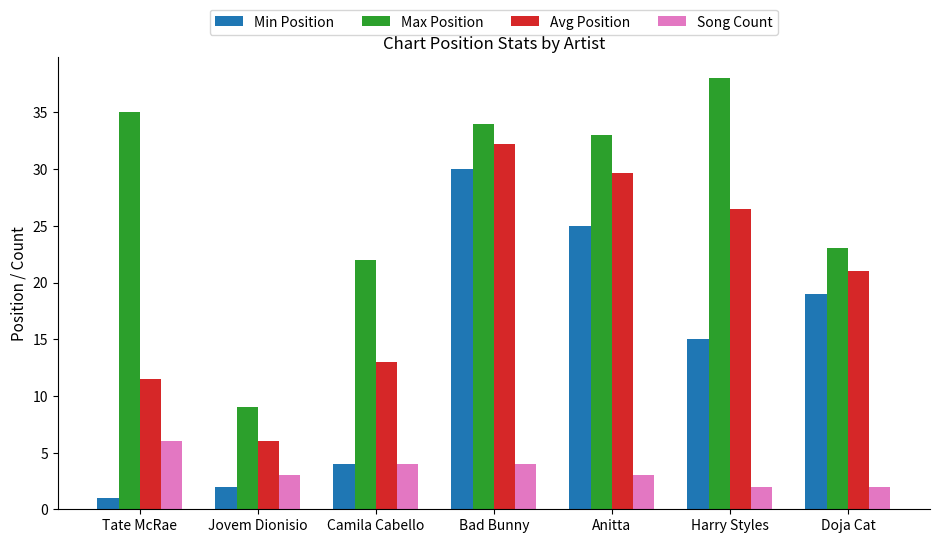

The value of Min Position at Jovem Dionisio is 2.0. True or false?

True